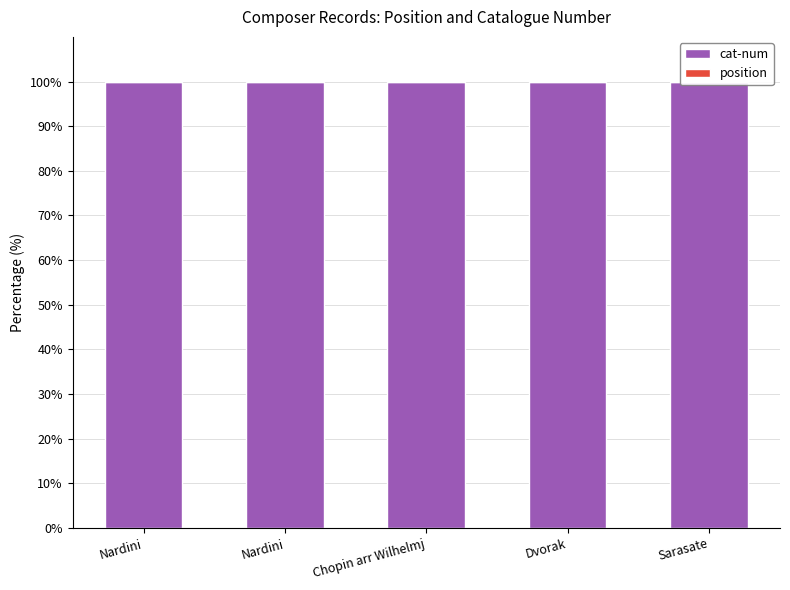

At Chopin arr Wilhelmj, list the series in order from smallest to largest.

position, cat-num